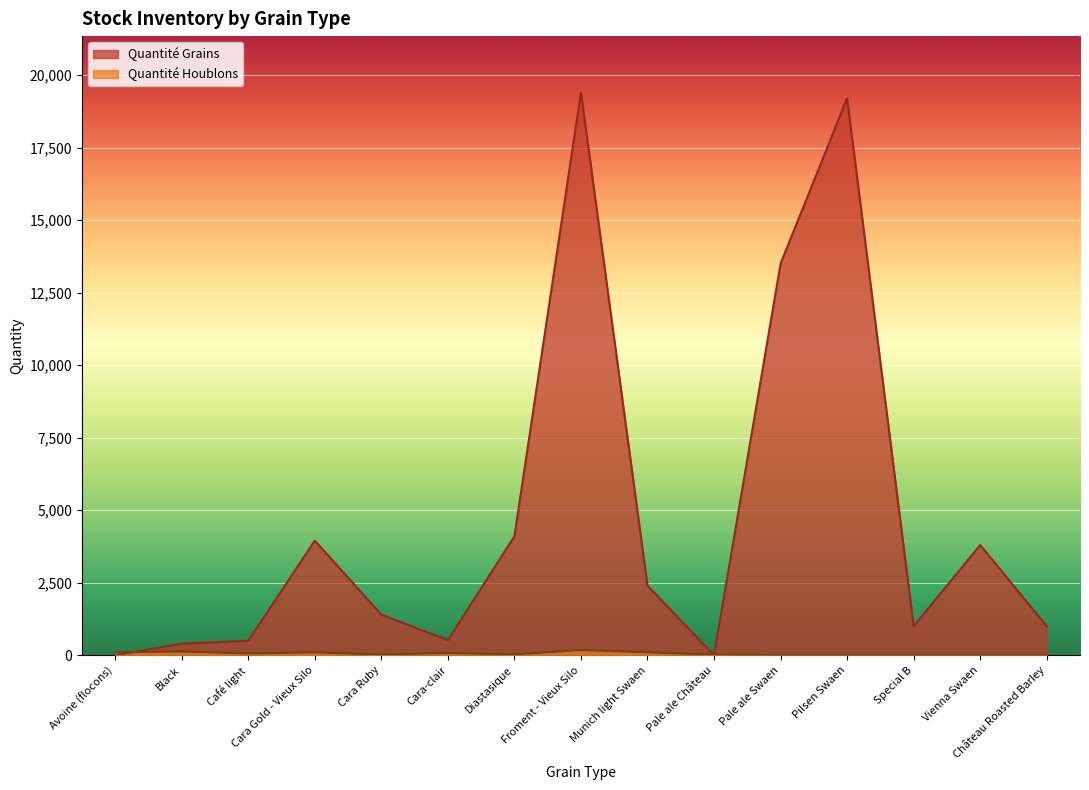

Where does the Quantité Houblons series first go above 30?

Avoine (flocons)